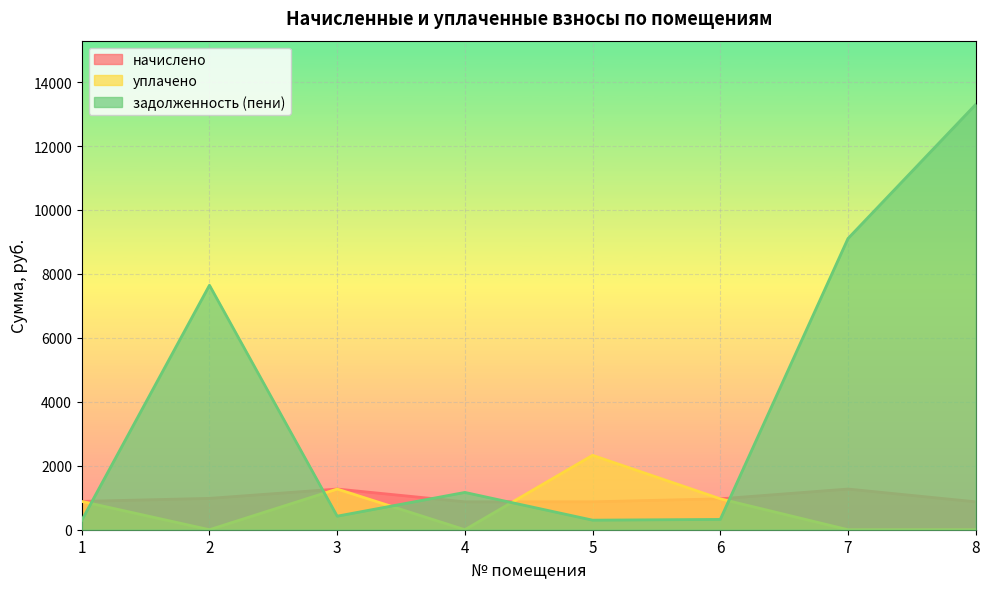

What is the approximate value of начислено at 8?

872.9